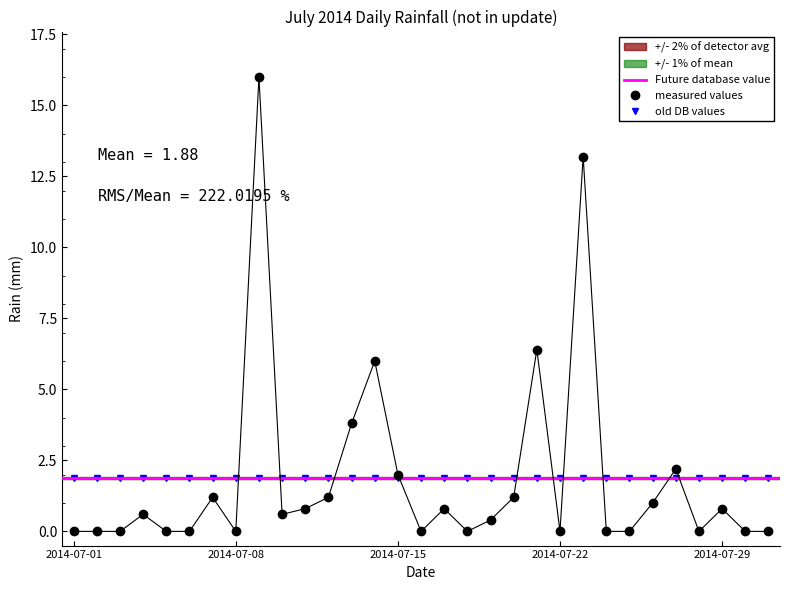

At which category does the data reach its first local valley?

2014-07-08